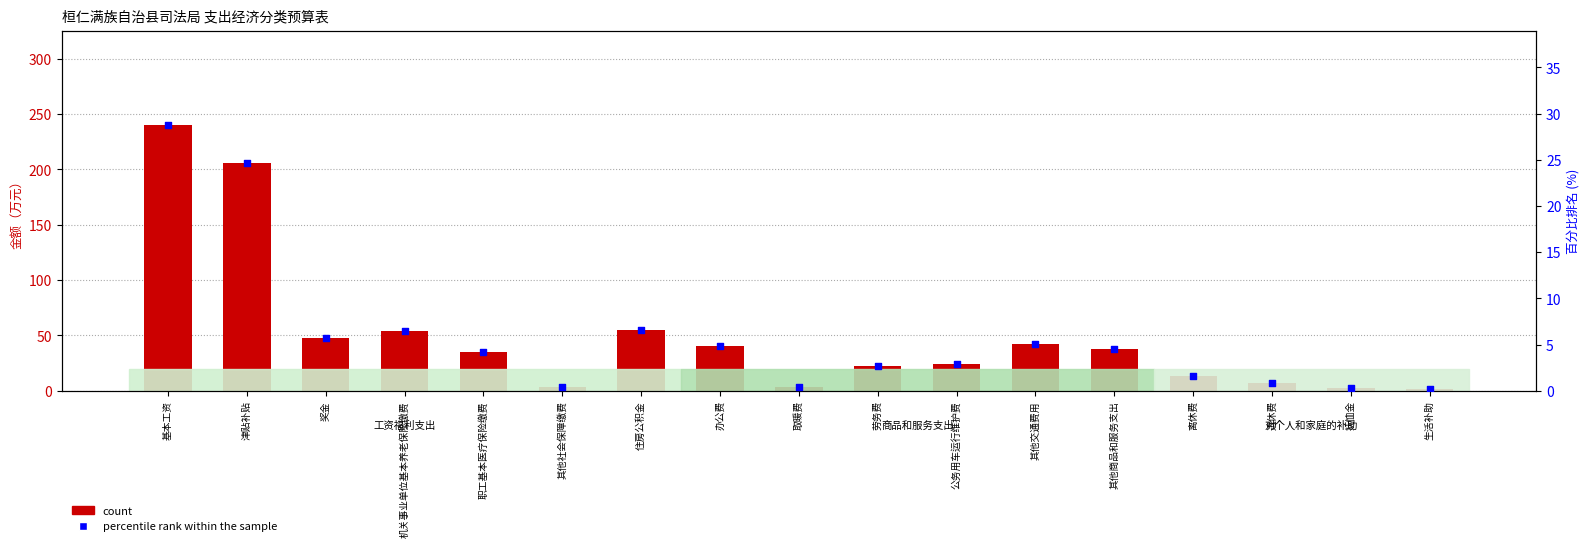

What are all the series names shown in the legend?

count, percentile rank within the sample